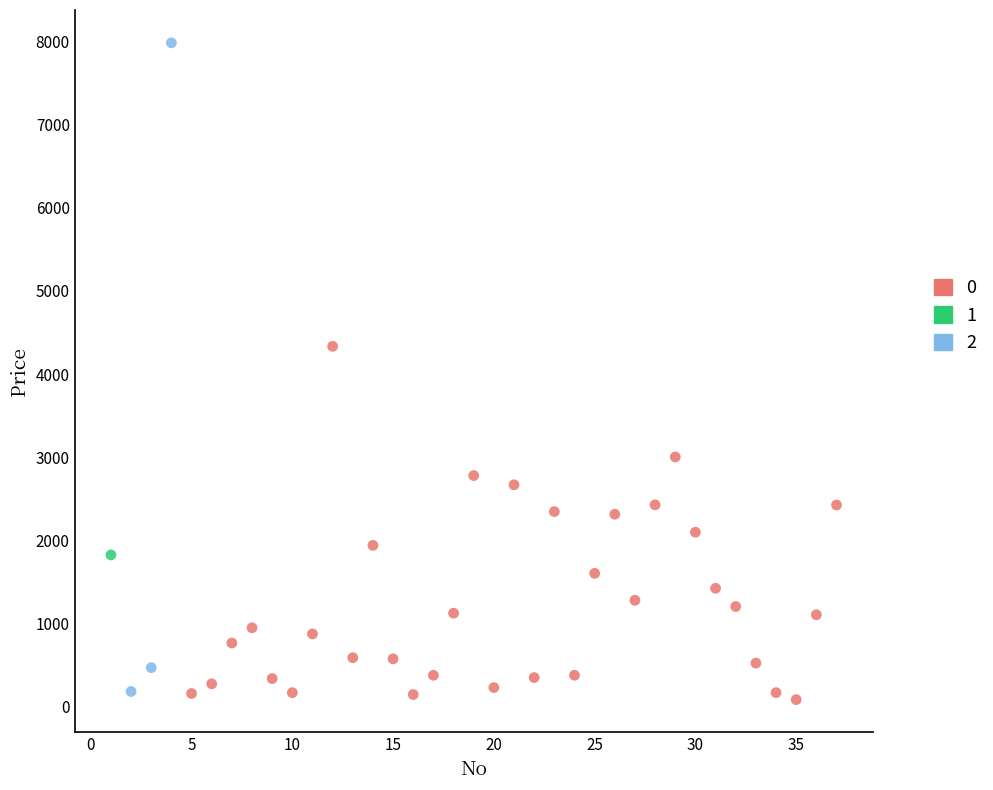

What are all the series names shown in the legend?

0, 1, 2